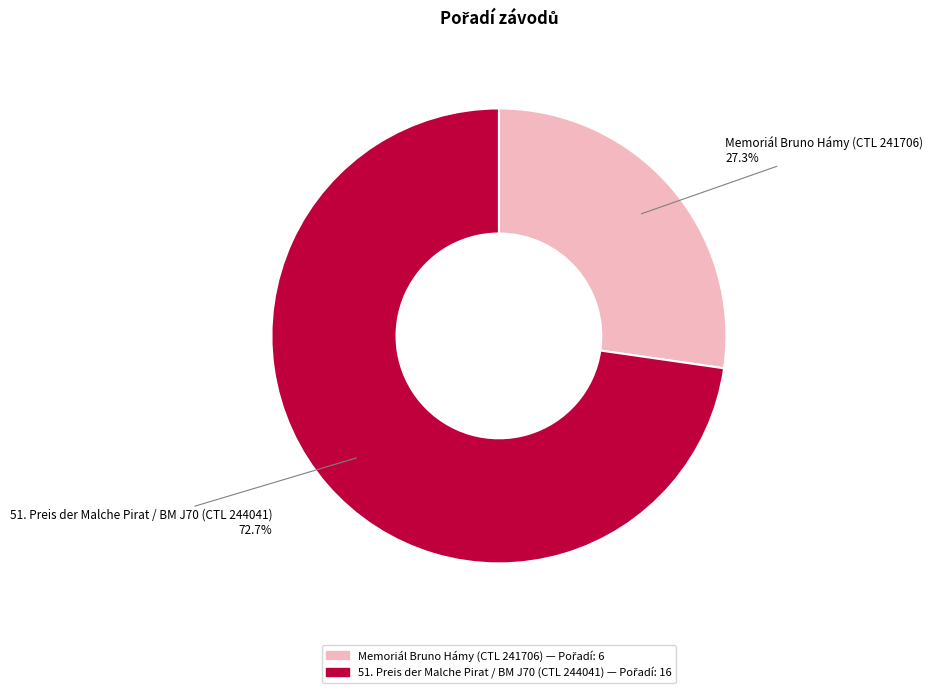

Is there a majority slice in this chart?

Yes